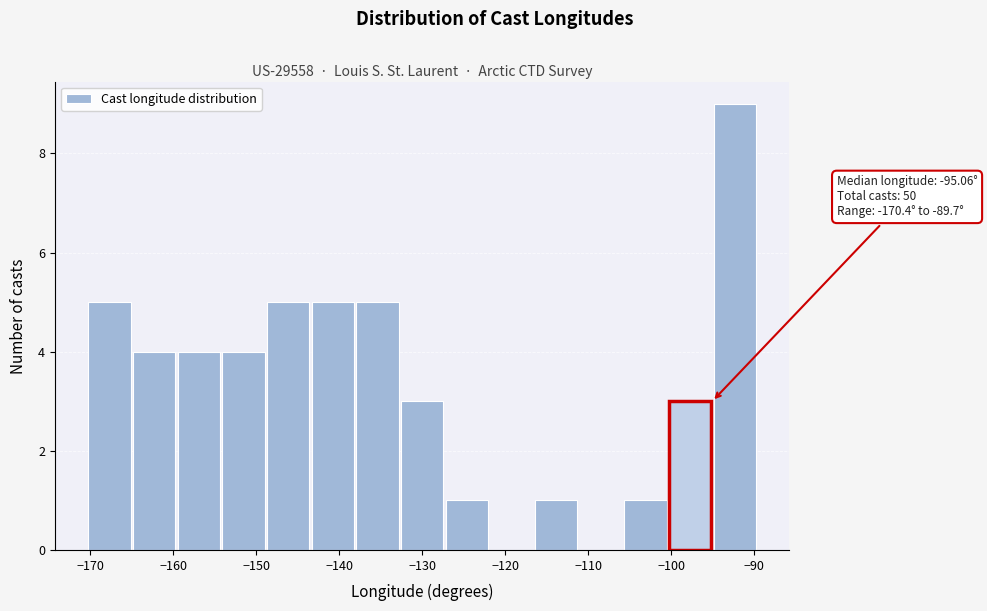

Over which range of the x-axis is the bar tallest?

-95 to -90